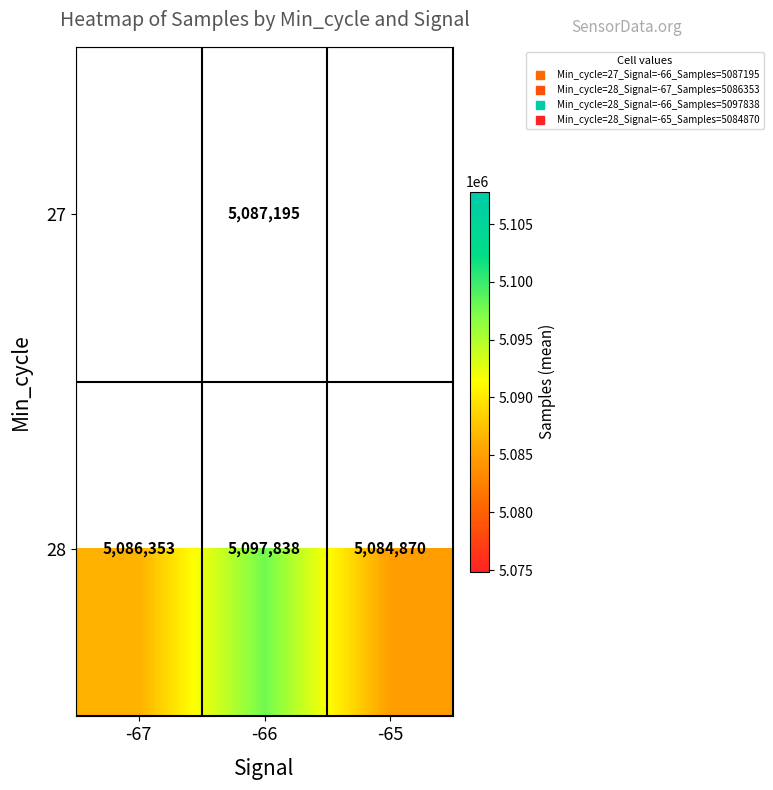

Is it true that 28 equals 2607663.7 at -65?

False